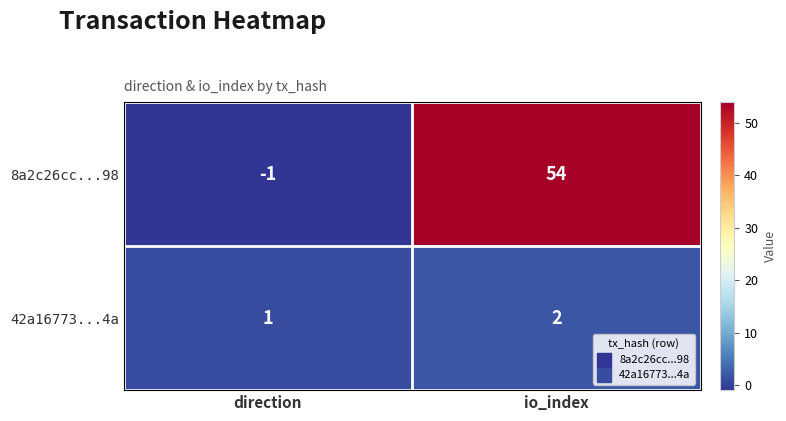

Which label corresponds to the smallest value in the chart?

direction